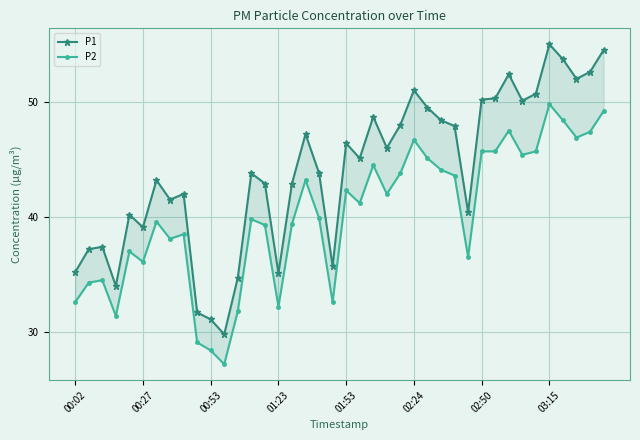

How many data points in P2 are above 41?

20